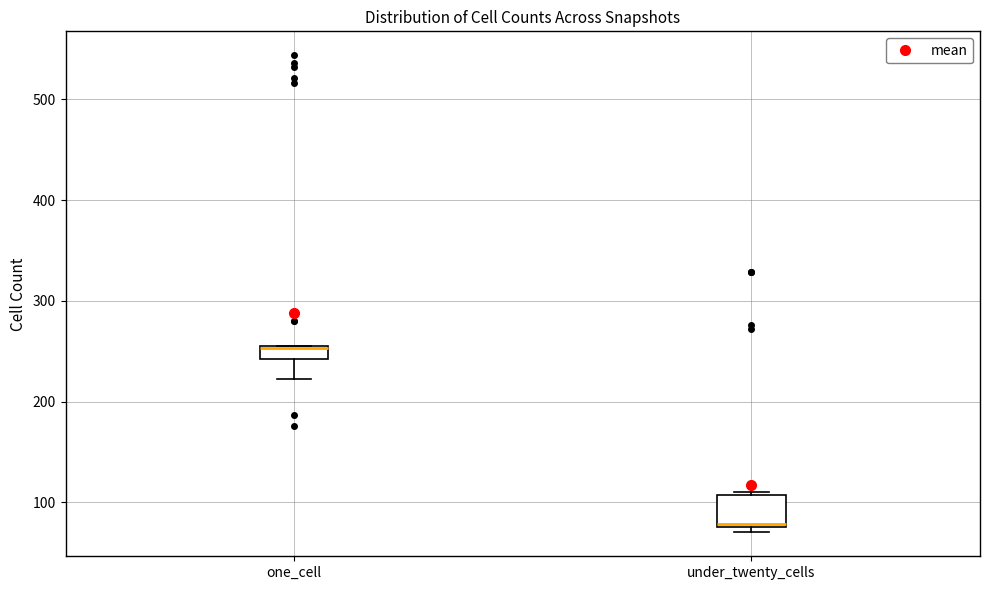

Where is the lower edge of the box for one_cell on the y-axis? The values are not printed on the chart, so give them approximately, as read against the axis.

240